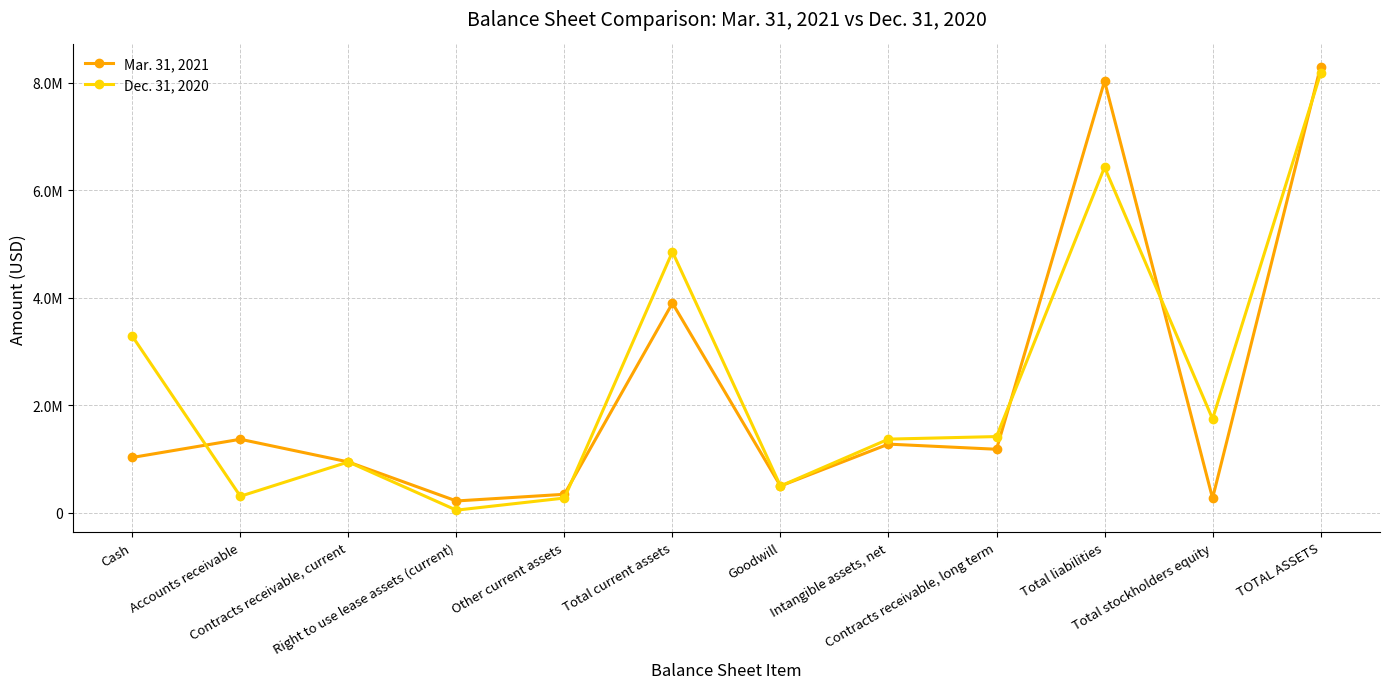

What is the sum of all Mar. 31, 2021 values?

27338526